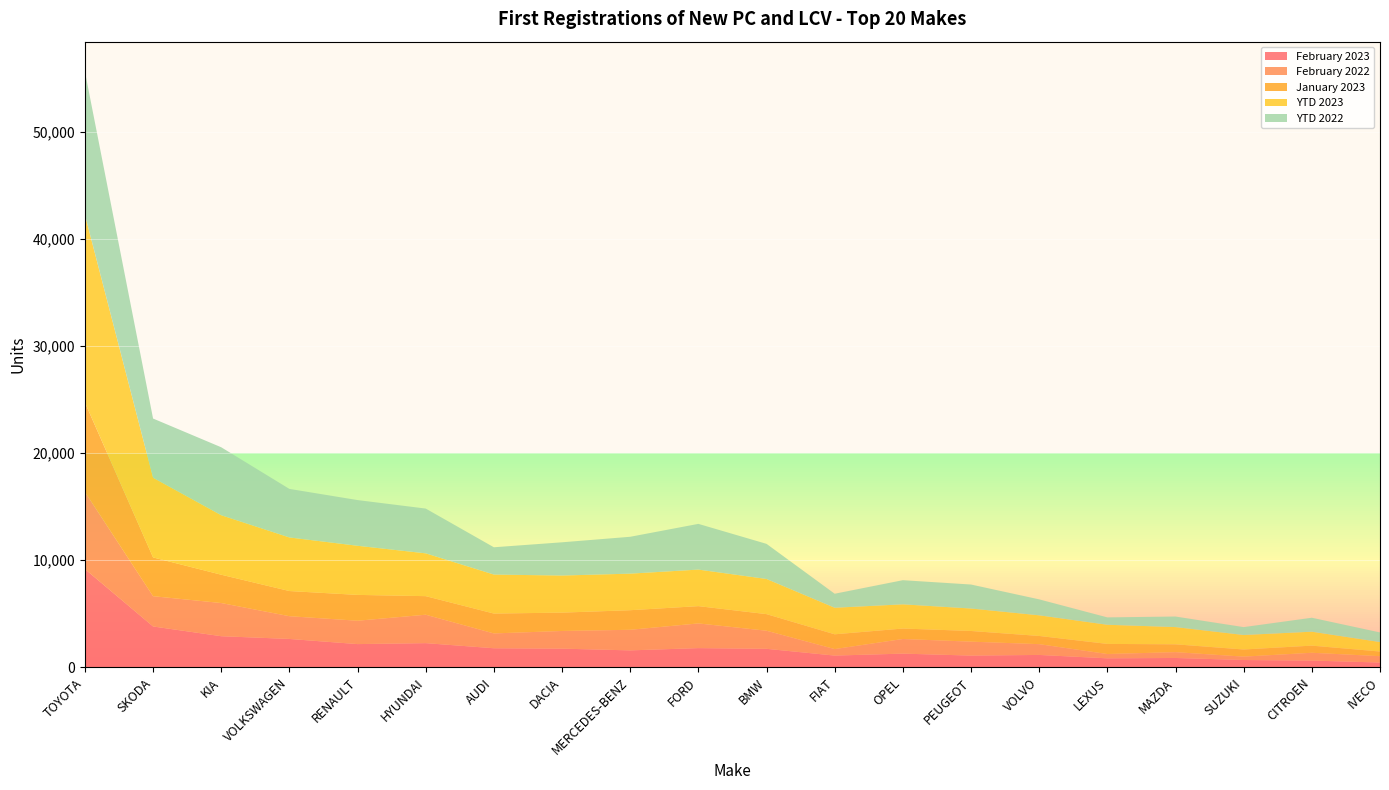

Reading right to left, extract all data points from this chart.

February 2023: 452	636	687	878	845	1161	1100	1284	1101	1733	1799	1587	1749	1786	2263	2174	2655	2910	3821	9185
February 2022: 595	728	316	544	403	1007	1302	1366	608	1690	2305	1924	1651	1384	2654	2182	2124	3099	2827	7203
January 2023: 433	666	667	731	943	766	997	976	1379	1549	1614	1827	1713	1855	1734	2412	2349	2644	3620	8349
YTD 2023: 885	1302	1354	1609	1788	1927	2097	2260	2480	3282	3413	3414	3462	3641	3997	4586	5004	5554	7441	17534
YTD 2022: 897	1303	736	986	689	1490	2240	2255	1308	3280	4269	3443	3105	2549	4181	4268	4533	6346	5526	13373